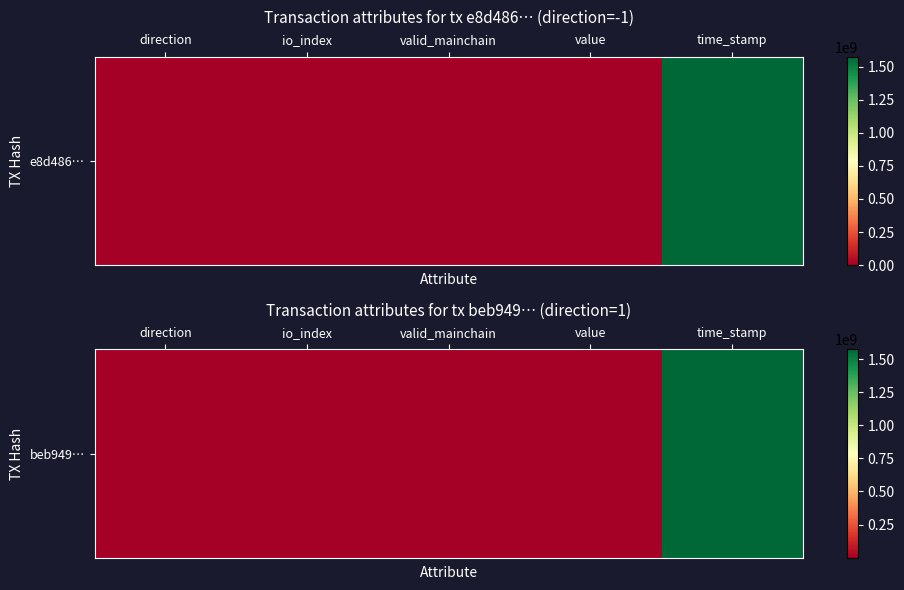

The chart shows a value of 41 at value. True or false?

False